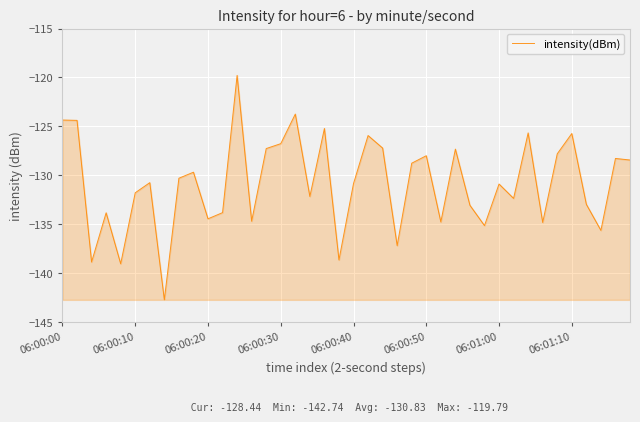

How many interior local valleys (lower than both neighbors) does the data have?

13